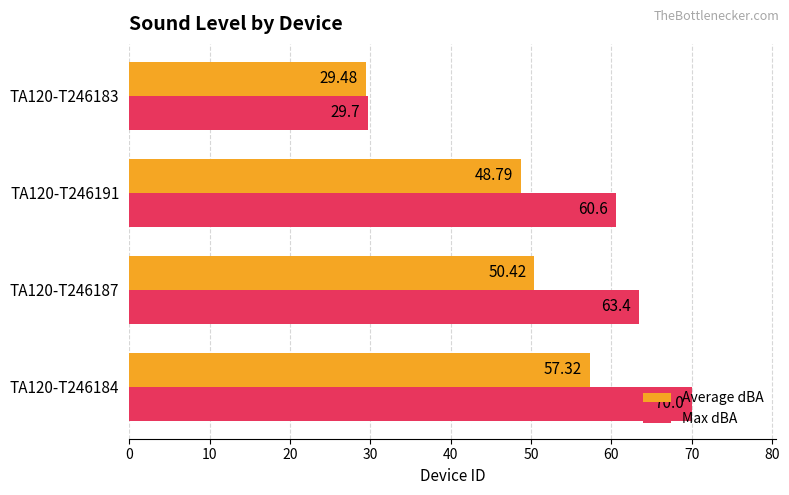

What is the difference between the Max dBA values at TA120-T246183 and TA120-T246184?

40.3